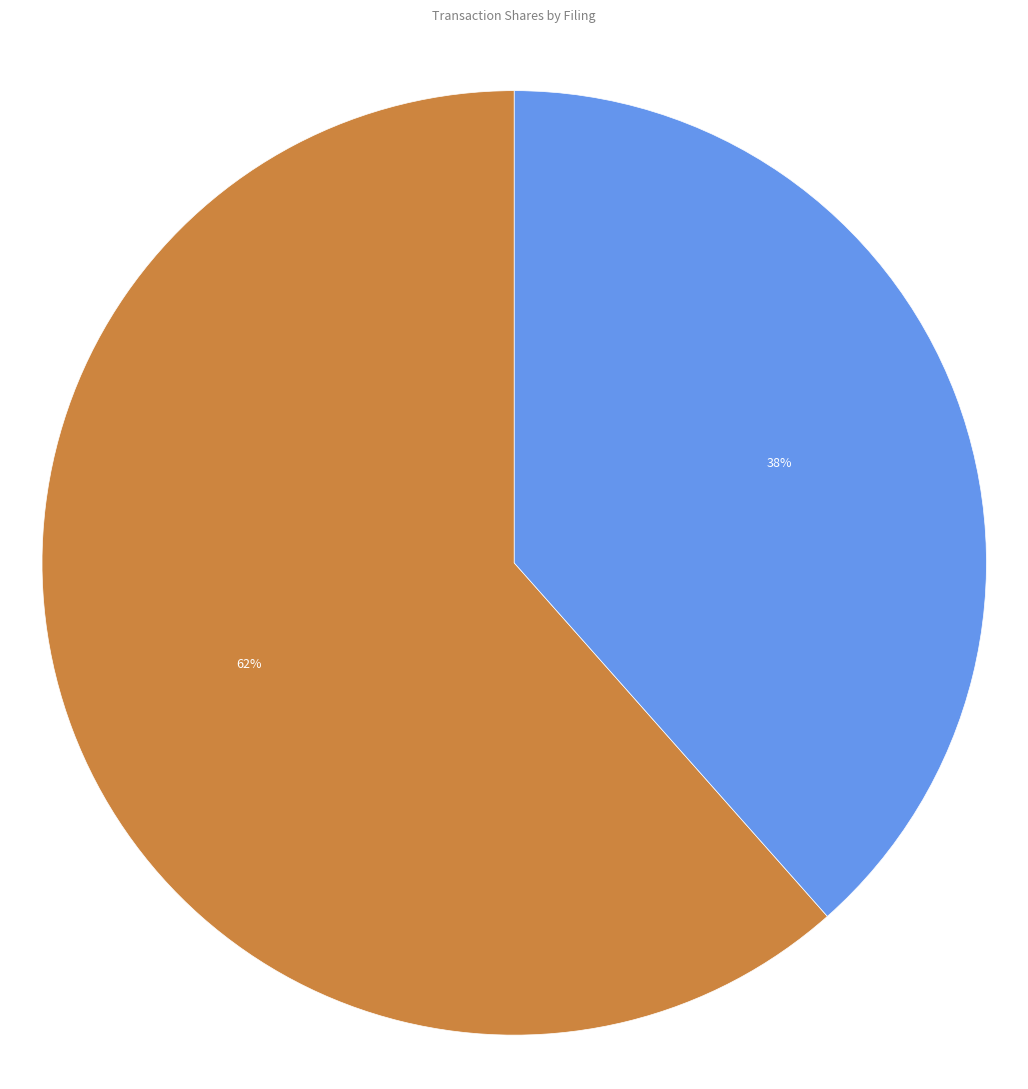

To the nearest percent, what is the average slice percentage?

50%